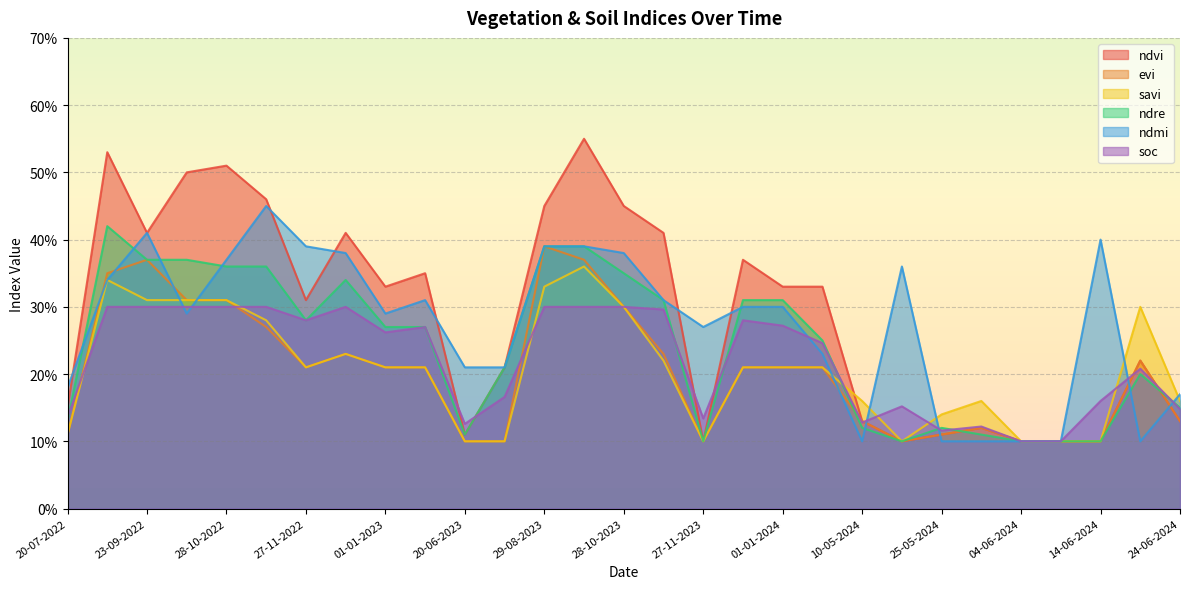

The ndre series shows 0.4 at 29-08-2023. True or false?

True